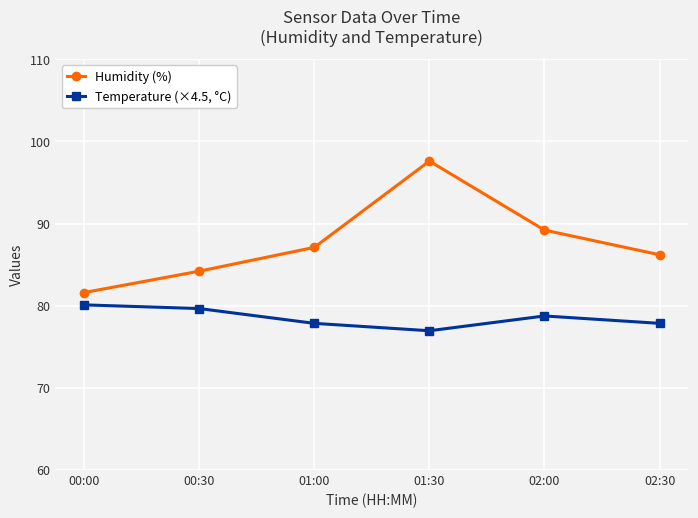

Which series has the widest spread of values?

Humidity (%)